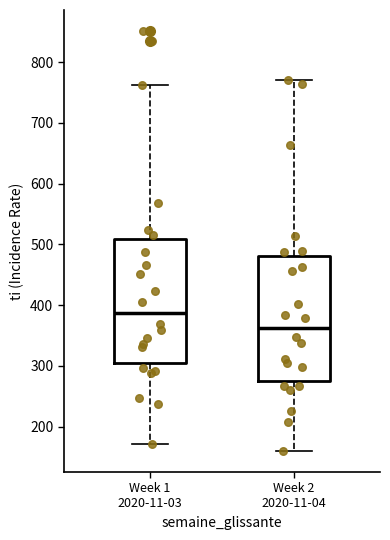

Which box's median line is the lowest?

Week 2 2020-11-04